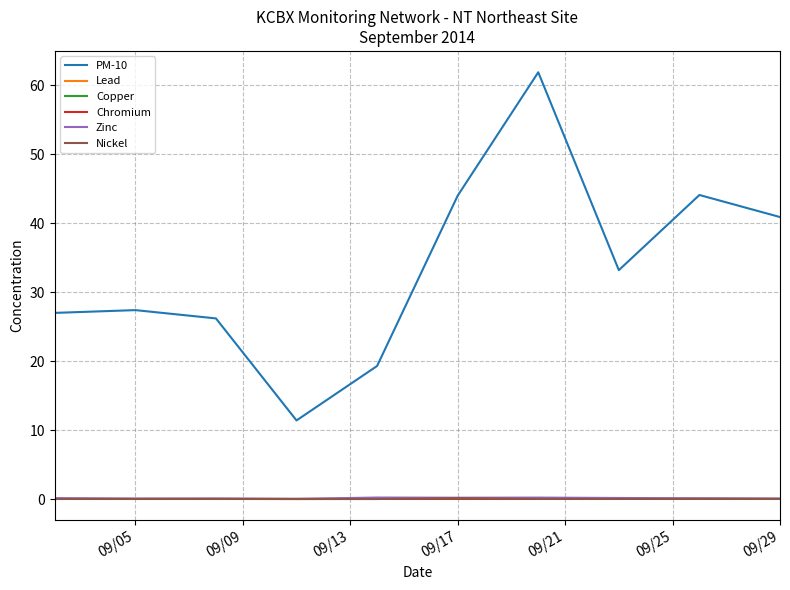

True or false: Chromium and PM-10 intersect in this chart.

False